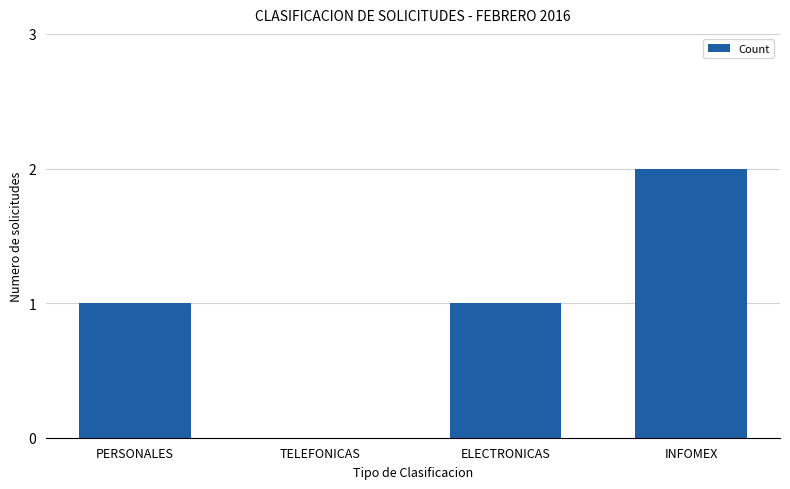

Is it true that the value at PERSONALES is 1?

True